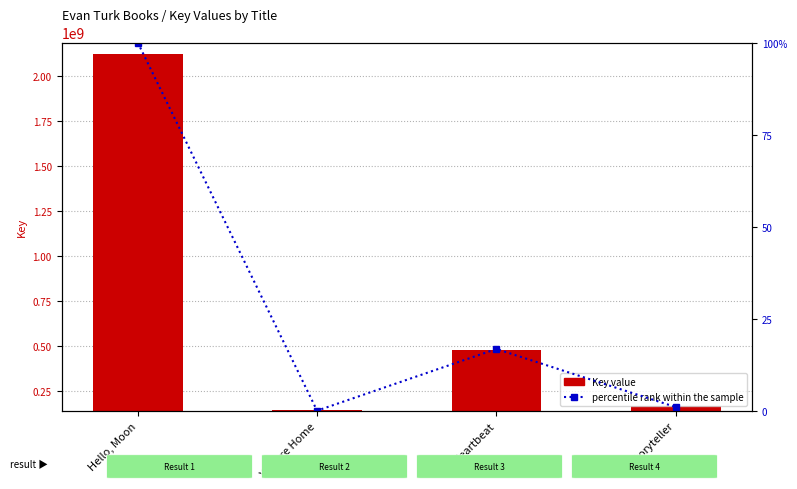

What is the sum of all percentile rank within the sample values?

117.7